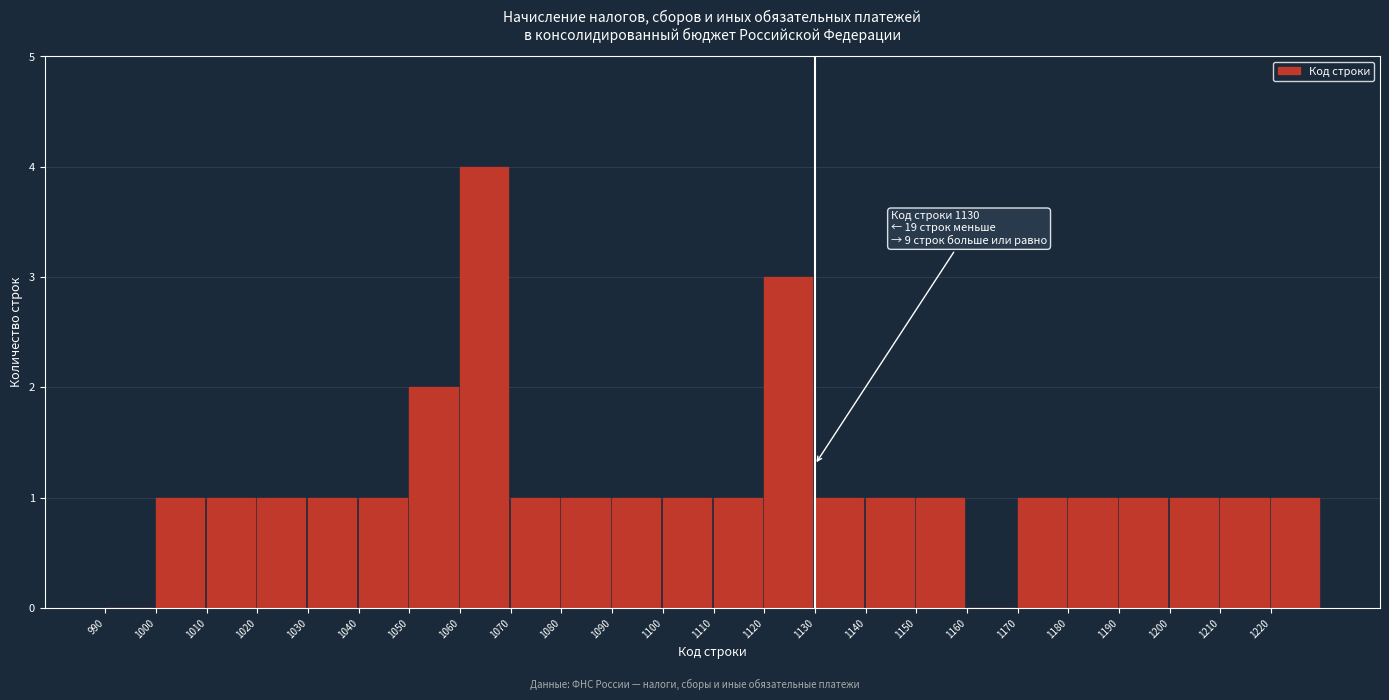

Over which range of the x-axis is the bar tallest?

1060 to 1070